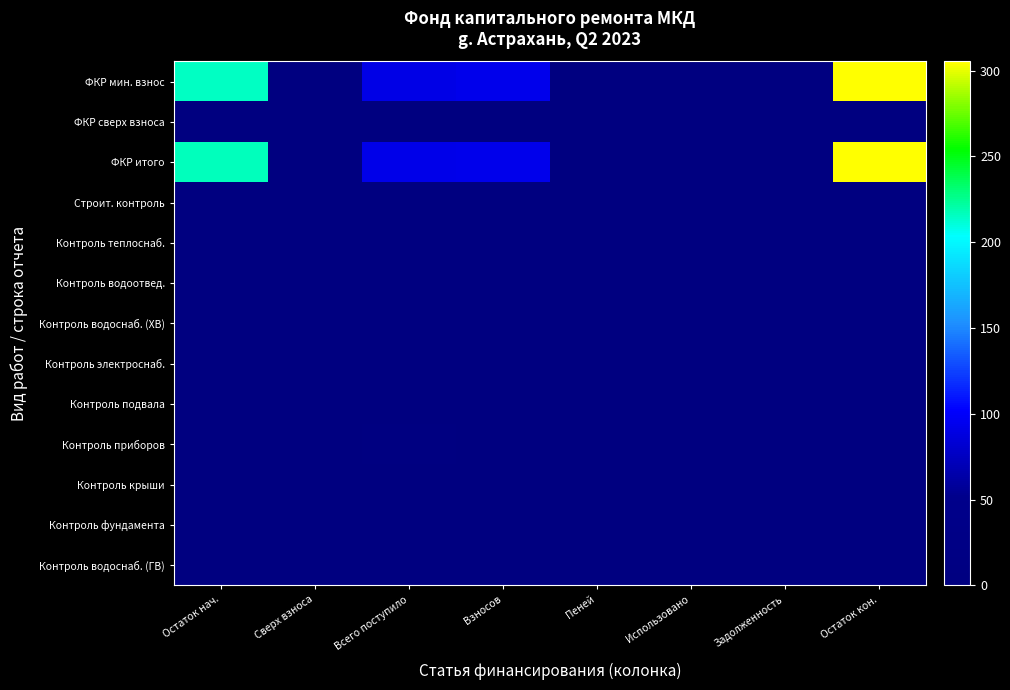

At how many categories does at least one series exceed 81?

4